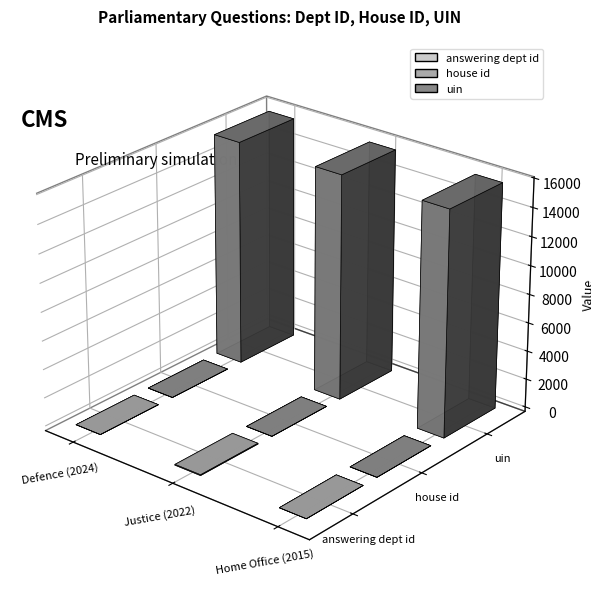

What is the spread (max minus min) of values at Defence (2024)?

15756